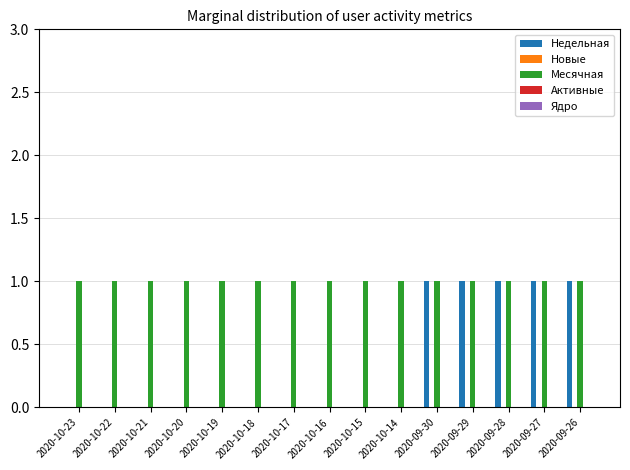

Is it true that Недельная equals 0 at 2020-10-20?

True